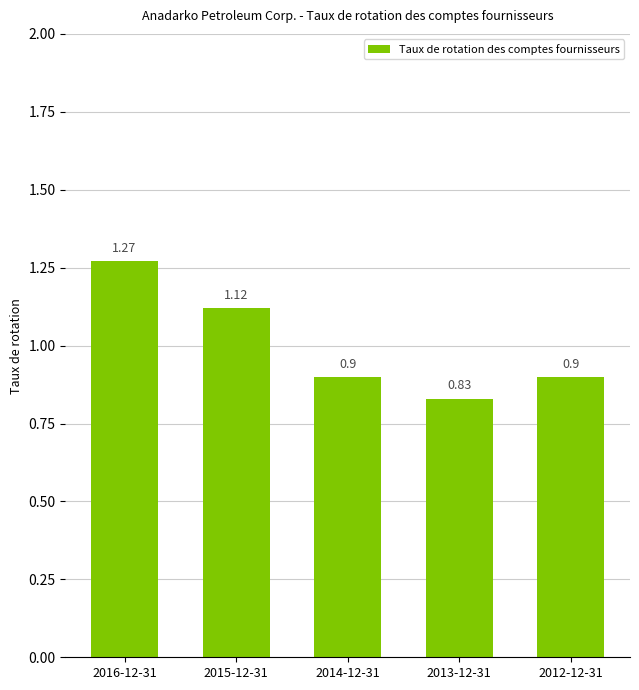

What position from the right is 2014-12-31?

3